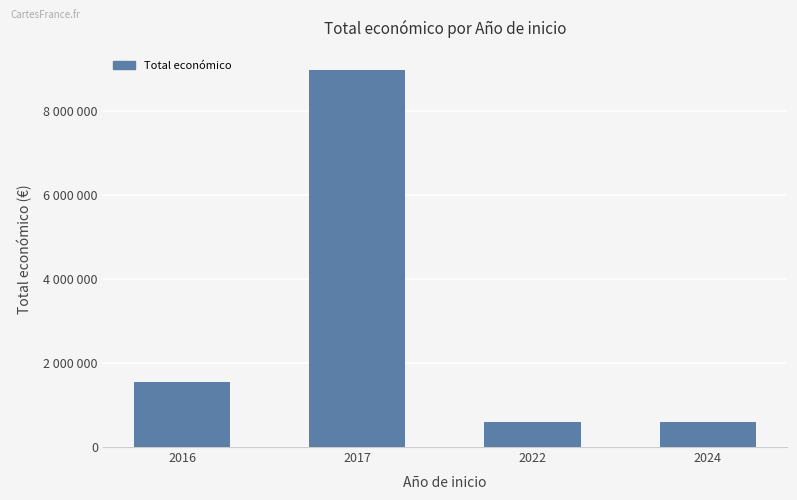

Read the value at 2016, to the nearest 50.

1544250